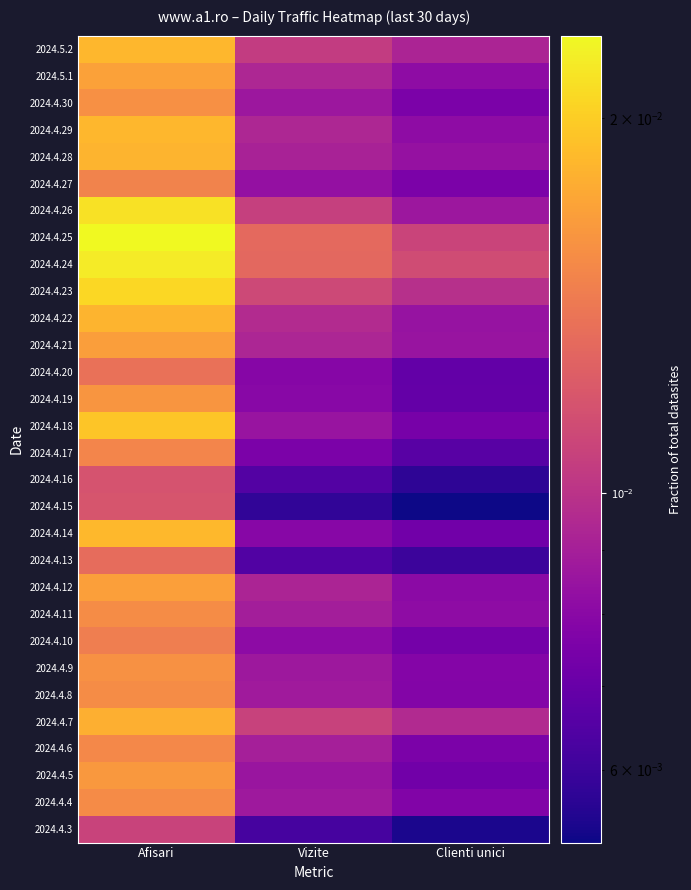

Reading left to right, what are all the values shown in this chart?

2024.4.3: Afisari=0.0	Vizite=0.0	Clienti unici=0.0
2024.4.4: Afisari=0.0	Vizite=0.0	Clienti unici=0.0
2024.4.5: Afisari=0.0	Vizite=0.0	Clienti unici=0.0
2024.4.6: Afisari=0.0	Vizite=0.0	Clienti unici=0.0
2024.4.7: Afisari=0.0	Vizite=0.0	Clienti unici=0.0
2024.4.8: Afisari=0.0	Vizite=0.0	Clienti unici=0.0
2024.4.9: Afisari=0.0	Vizite=0.0	Clienti unici=0.0
2024.4.10: Afisari=0.0	Vizite=0.0	Clienti unici=0.0
2024.4.11: Afisari=0.0	Vizite=0.0	Clienti unici=0.0
2024.4.12: Afisari=0.0	Vizite=0.0	Clienti unici=0.0
2024.4.13: Afisari=0.0	Vizite=0.0	Clienti unici=0.0
2024.4.14: Afisari=0.0	Vizite=0.0	Clienti unici=0.0
2024.4.15: Afisari=0.0	Vizite=0.0	Clienti unici=0.0
2024.4.16: Afisari=0.0	Vizite=0.0	Clienti unici=0.0
2024.4.17: Afisari=0.0	Vizite=0.0	Clienti unici=0.0
2024.4.18: Afisari=0.0	Vizite=0.0	Clienti unici=0.0
2024.4.19: Afisari=0.0	Vizite=0.0	Clienti unici=0.0
2024.4.20: Afisari=0.0	Vizite=0.0	Clienti unici=0.0
2024.4.21: Afisari=0.0	Vizite=0.0	Clienti unici=0.0
2024.4.22: Afisari=0.0	Vizite=0.0	Clienti unici=0.0
2024.4.23: Afisari=0.0	Vizite=0.0	Clienti unici=0.0
2024.4.24: Afisari=0.0	Vizite=0.0	Clienti unici=0.0
2024.4.25: Afisari=0.0	Vizite=0.0	Clienti unici=0.0
2024.4.26: Afisari=0.0	Vizite=0.0	Clienti unici=0.0
2024.4.27: Afisari=0.0	Vizite=0.0	Clienti unici=0.0
2024.4.28: Afisari=0.0	Vizite=0.0	Clienti unici=0.0
2024.4.29: Afisari=0.0	Vizite=0.0	Clienti unici=0.0
2024.4.30: Afisari=0.0	Vizite=0.0	Clienti unici=0.0
2024.5.1: Afisari=0.0	Vizite=0.0	Clienti unici=0.0
2024.5.2: Afisari=0.0	Vizite=0.0	Clienti unici=0.0